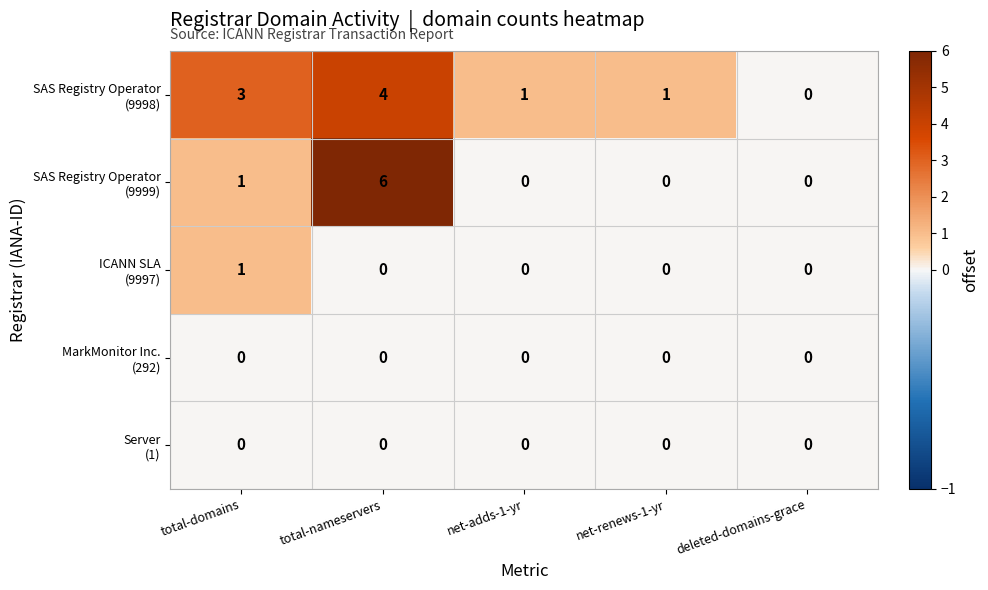

What is the total value across all series at total-nameservers?

10